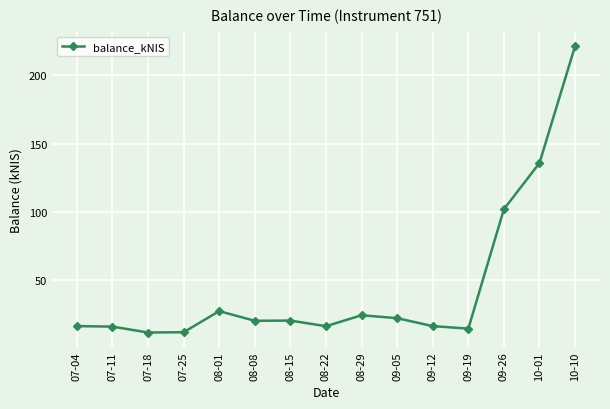

What is the sum of all values?

679.8